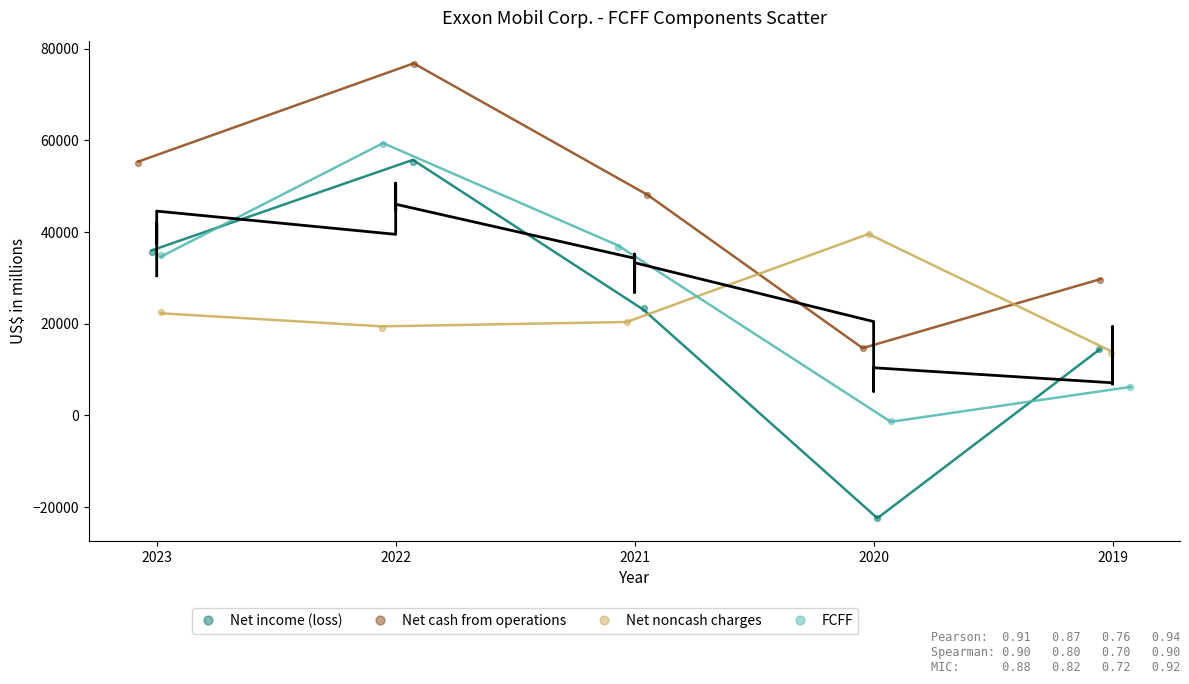

Which series has the widest spread of Y values?

Net income (loss)